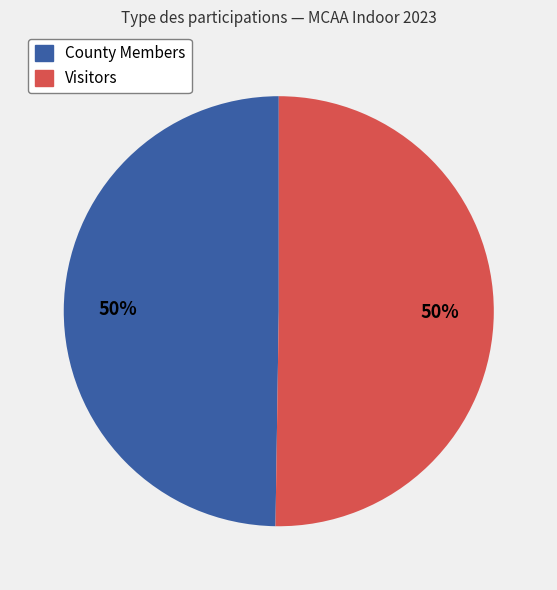

To the nearest percent, what is the average slice percentage?

50%